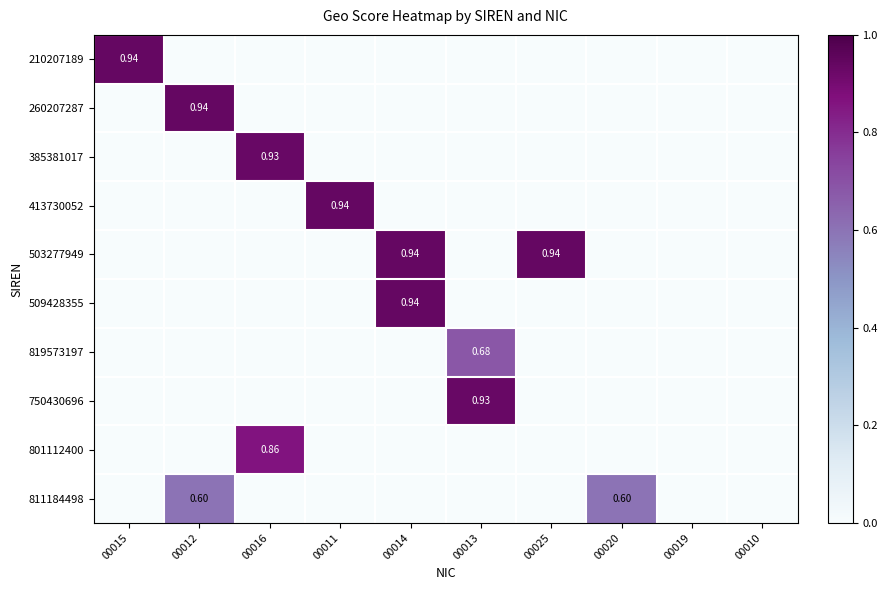

The 750430696 series shows 0.9 at 00013. True or false?

True